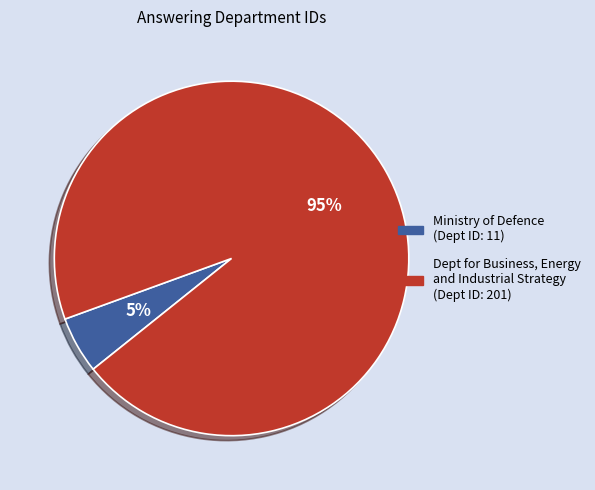

Does any single category account for the majority?

Yes